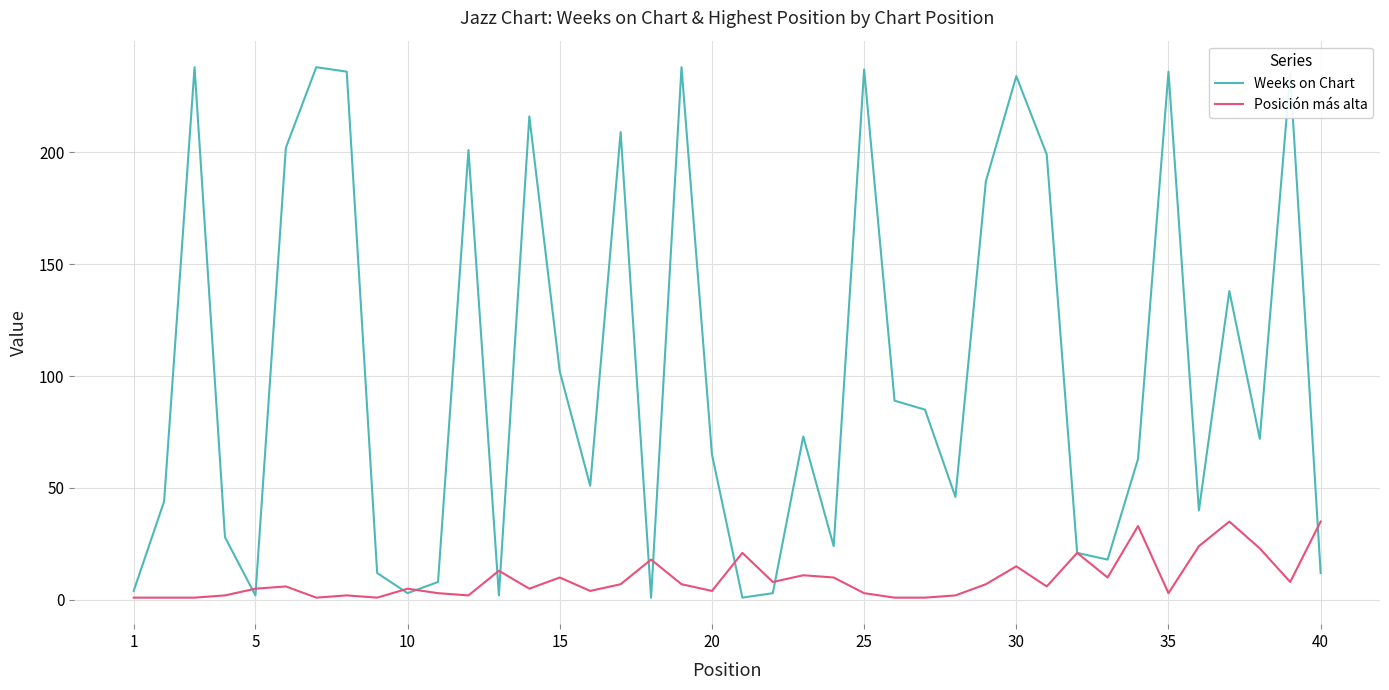

What is the difference between the second highest and minimum values in the Posición más alta series?

34